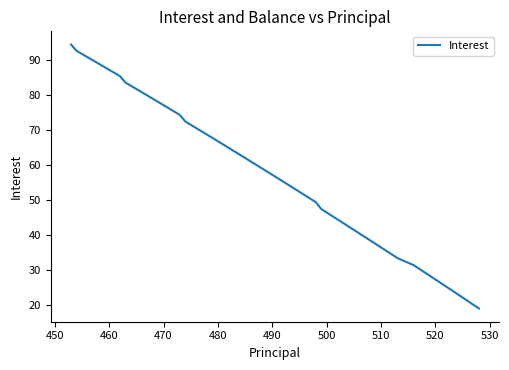

What is the difference between the maximum and minimum values?

75.4